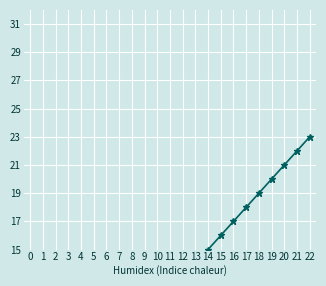

Rank the categories by value from lowest to highest.

0, 1, 2, 3, 4, 5, 6, 7, 8, 9, 10, 11, 12, 13, 14, 15, 16, 17, 18, 19, 20, 21, 22